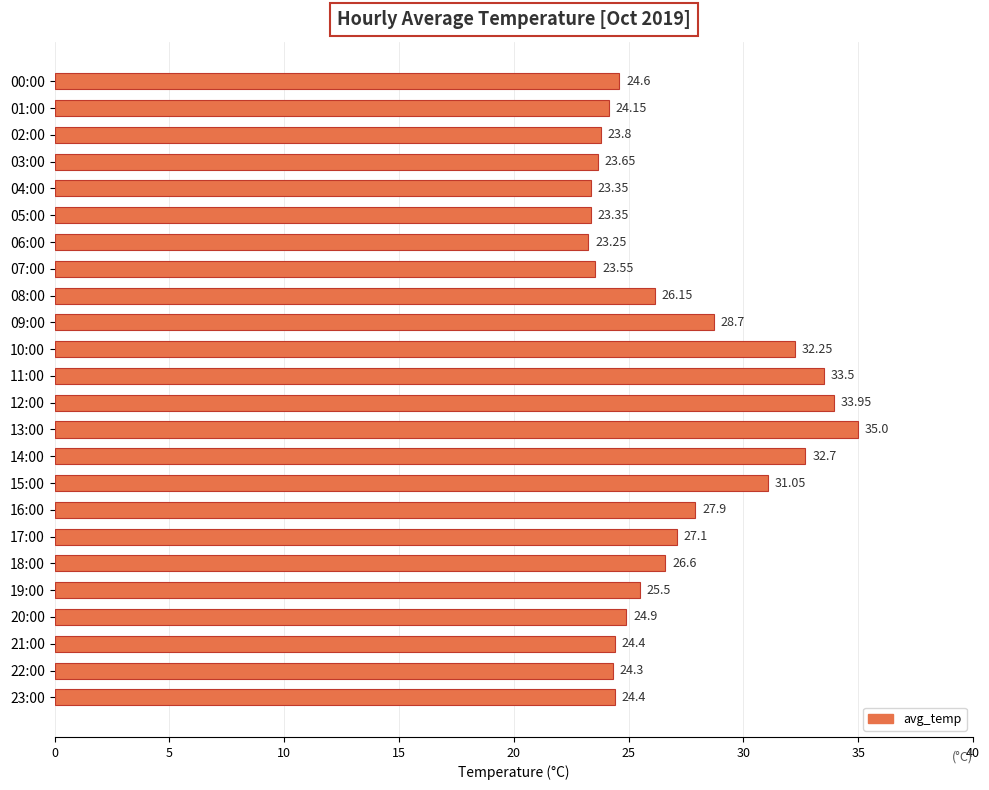

Approximately how many times larger is the value at 10:00 compared to 15:00?

1.0